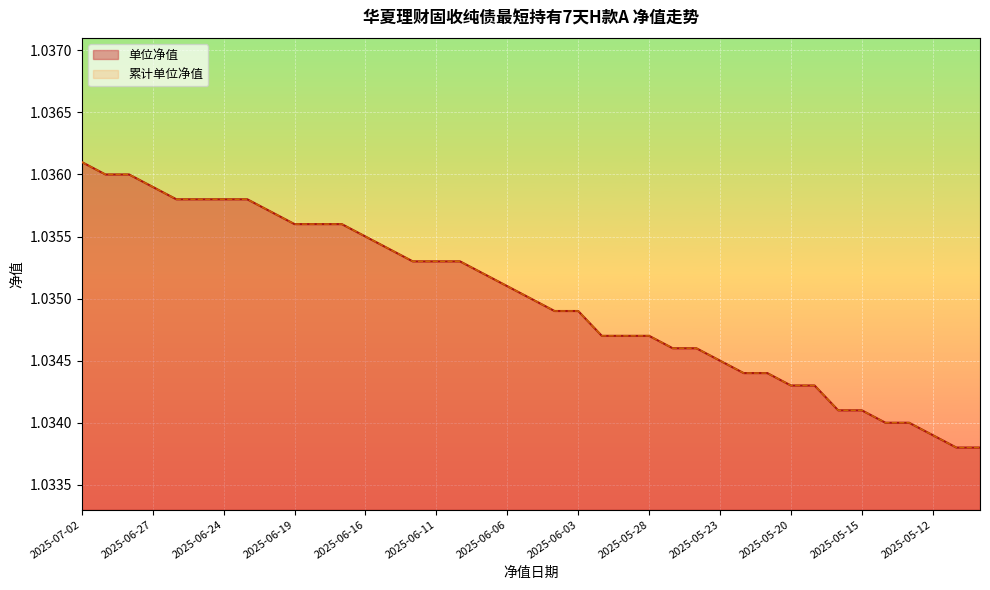

Count the 累计单位净值 values in the range 1 to 2.

39